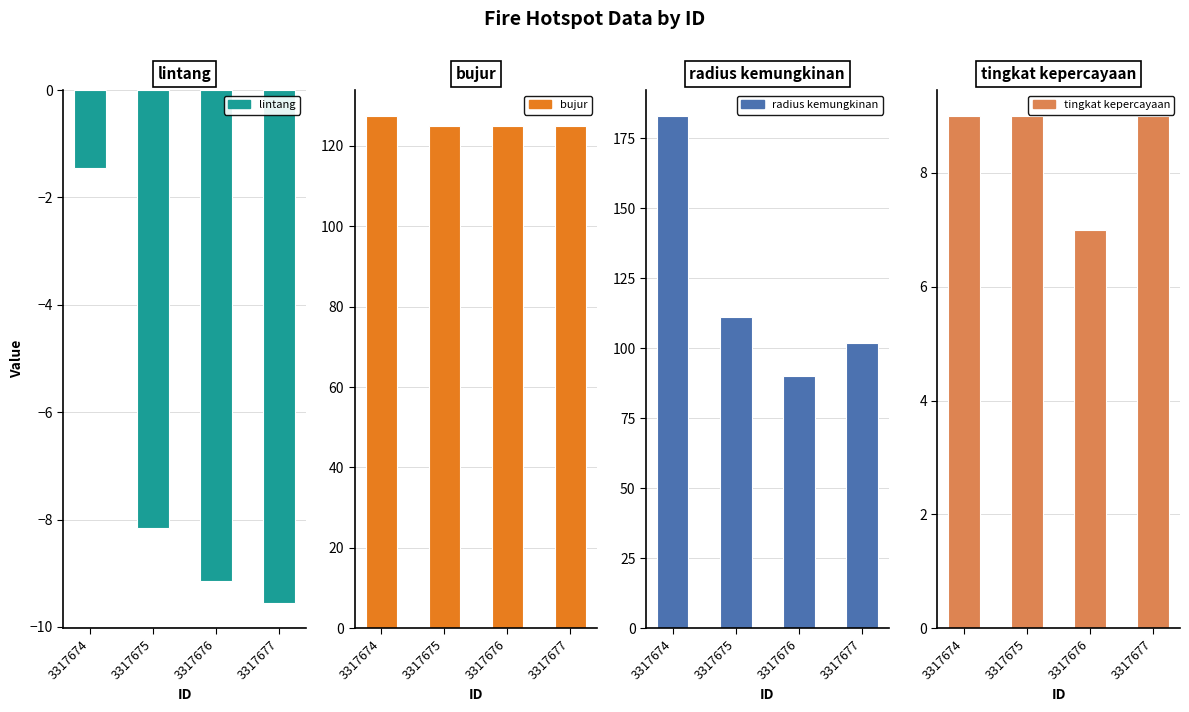

Is it true that bujur equals 211.2 at 3317675?

False